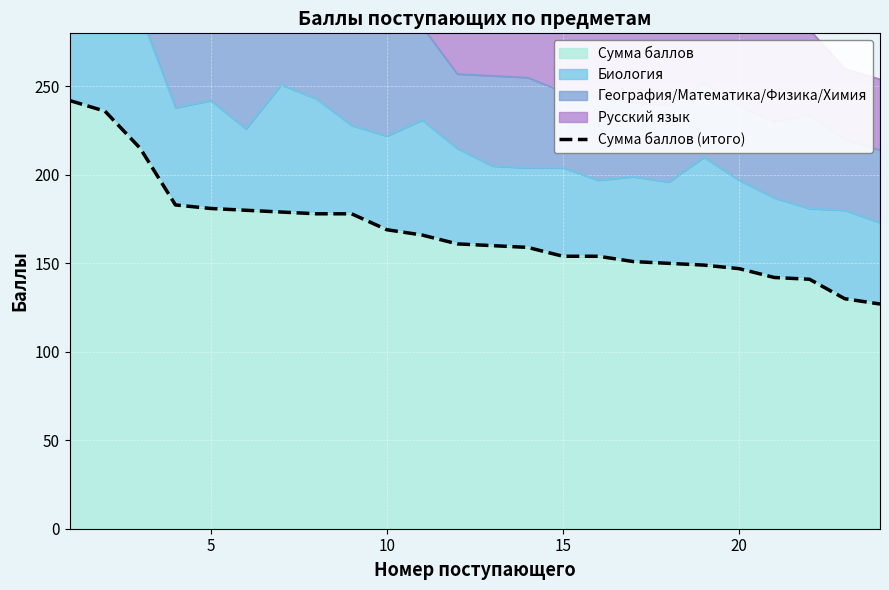

How many values are below 161?

12